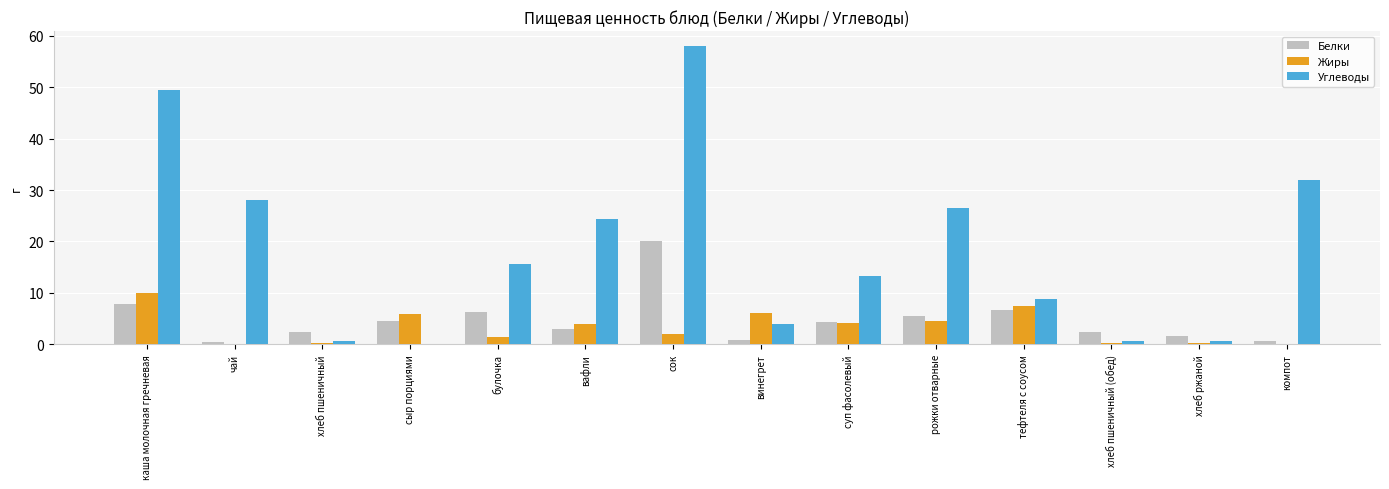

Are the bars horizontal?

No